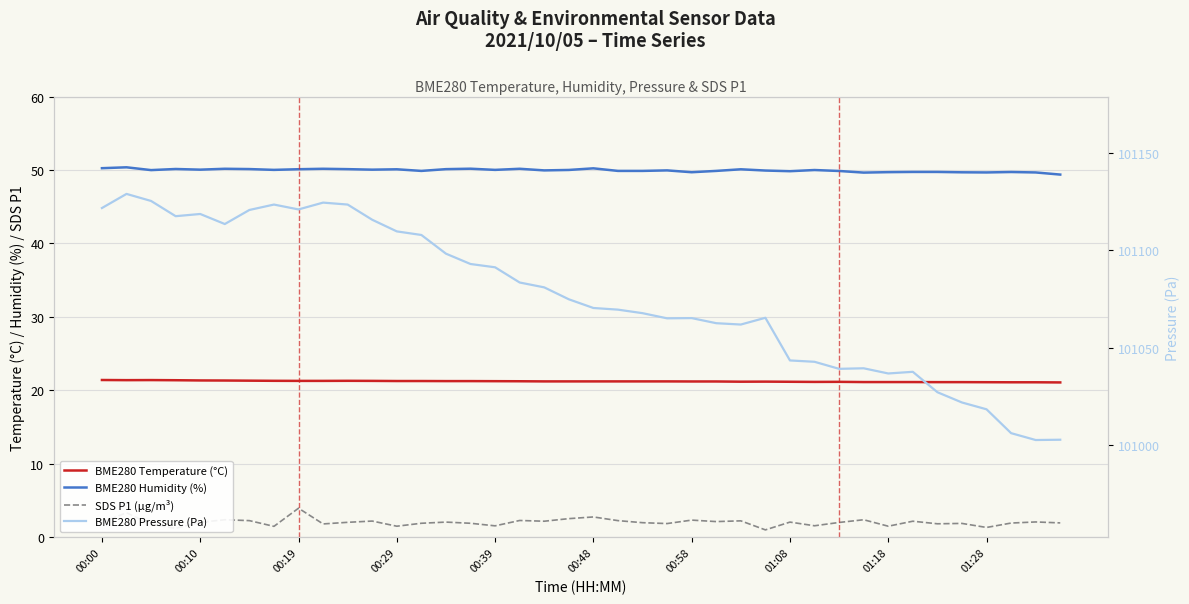

In SDS P1 (µg/m³), how many points are higher than both neighbors (excluding endpoints)?

14